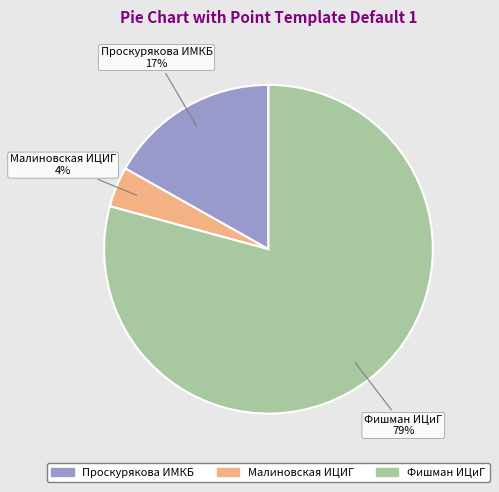

Which has a higher value, Малиновская ИЦИГ or Фишман ИЦиГ?

Фишман ИЦиГ